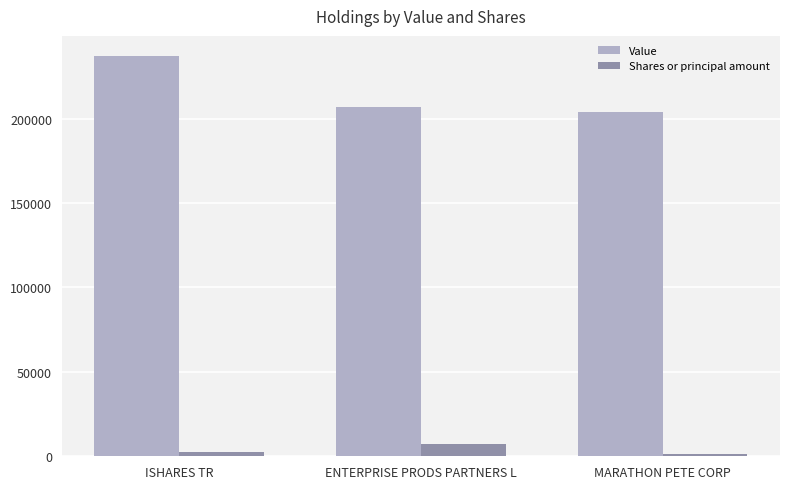

What is the approximate value of Shares or principal amount at MARATHON PETE CORP?

1347